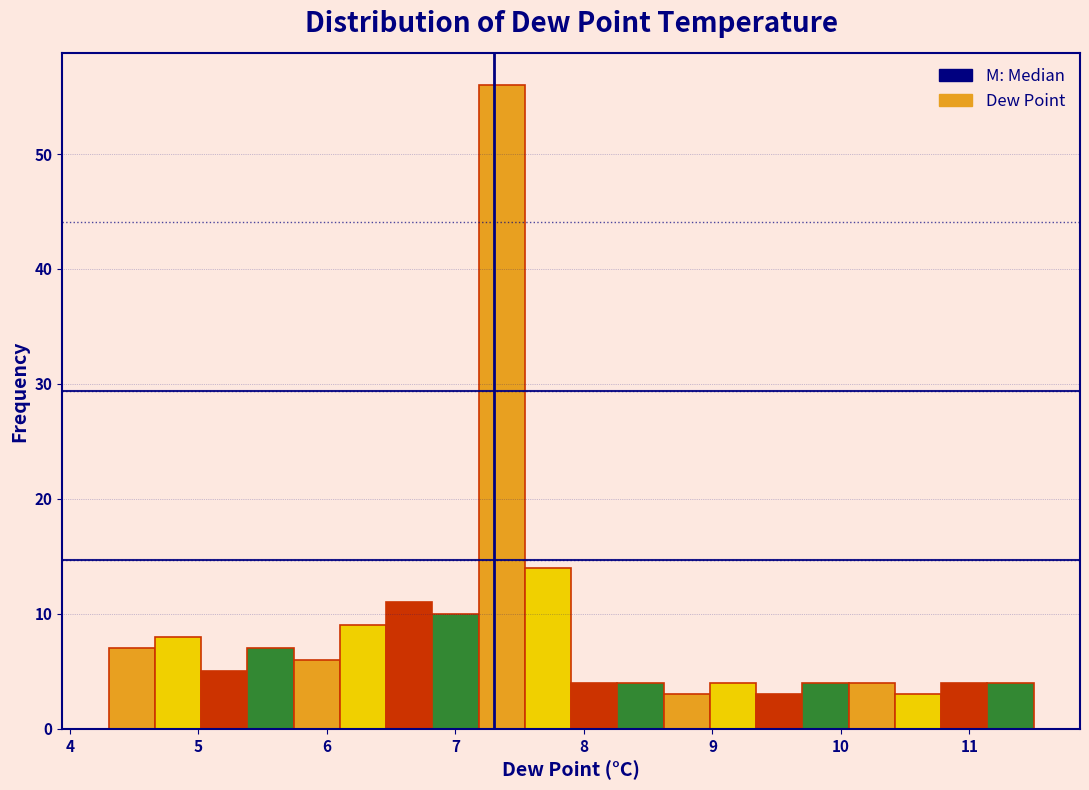

Around what value on the x-axis is the tallest bar? Give the approximate position of its centre, as read against the axis.

7.4